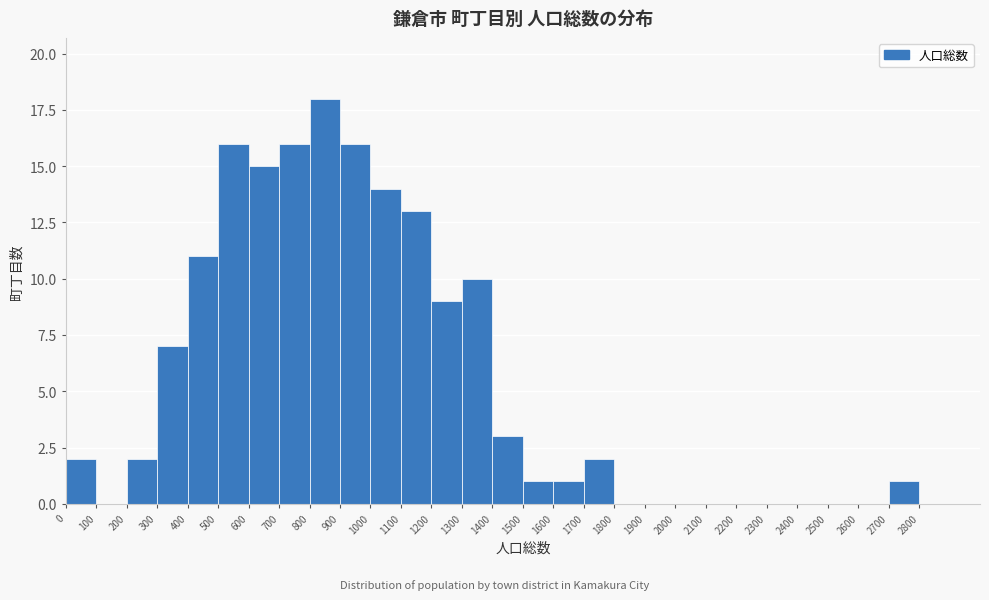

Reading left to right, transcribe this chart: for each bar, give the range it covers on the x-axis and its height. The values are not printed on the chart, so give them approximately, as read against the axis.

0 to 100: 2
100 to 200: 0
200 to 300: 2
300 to 400: 7
400 to 500: 11
500 to 600: 16
600 to 700: 15
700 to 800: 16
800 to 900: 18
900 to 1000: 16
1000 to 1100: 14
1100 to 1200: 13
1200 to 1300: 9
1300 to 1400: 10
1400 to 1500: 3
1500 to 1600: 1
1600 to 1700: 1
1700 to 1800: 2
1800 to 1900: 0
1900 to 2000: 0
2000 to 2100: 0
2100 to 2200: 0
2200 to 2300: 0
2300 to 2400: 0
2400 to 2500: 0
2500 to 2600: 0
2600 to 2700: 0
2700 to 2800: 1
2800 to 2900: 0